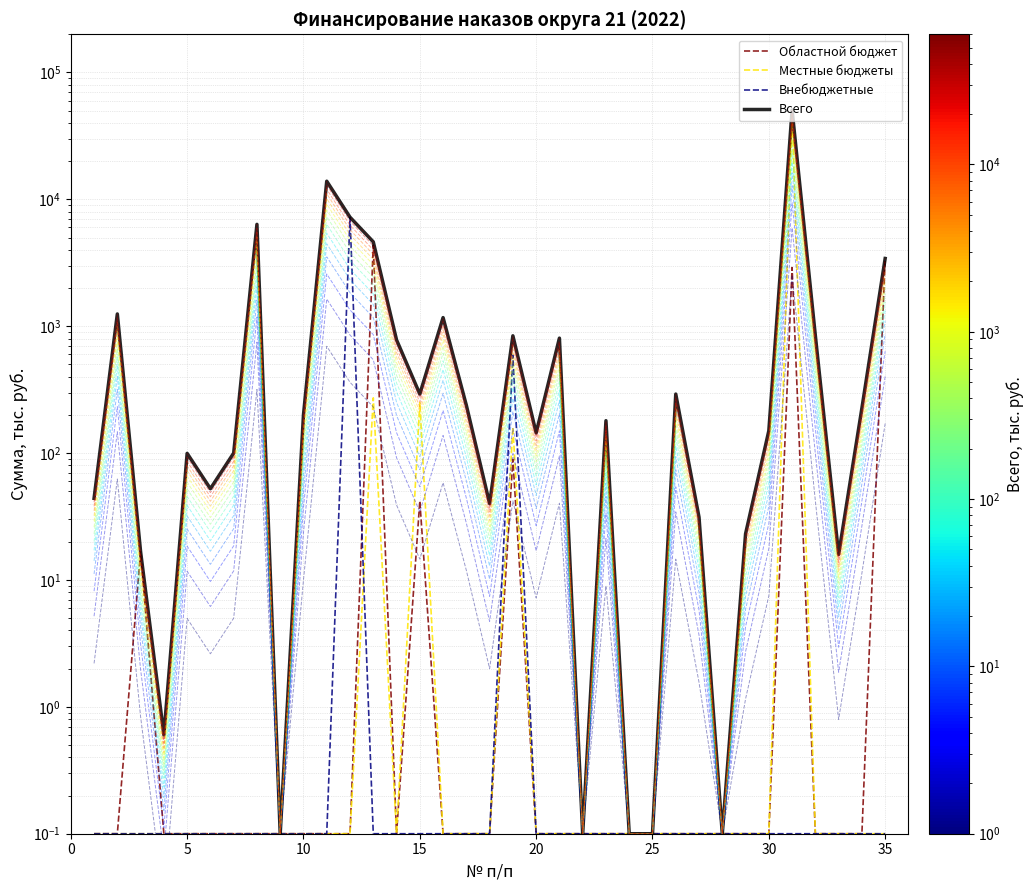

True or false: Областной бюджет has a value of 0.1 at 10.

True